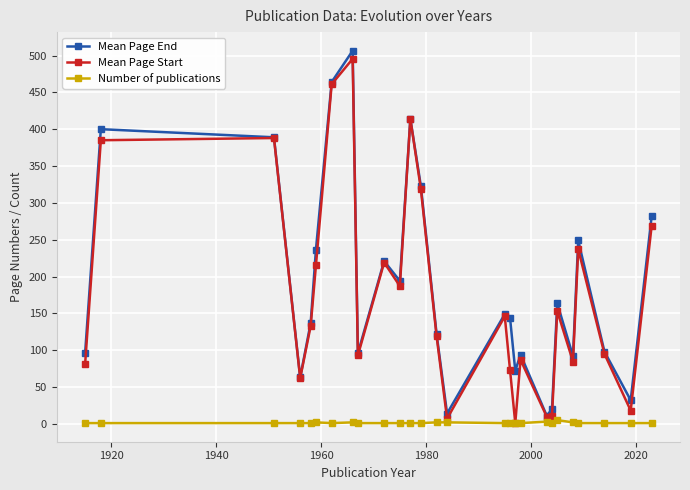

What is the value of the Mean Page End point at the 2nd from the left?

400.0